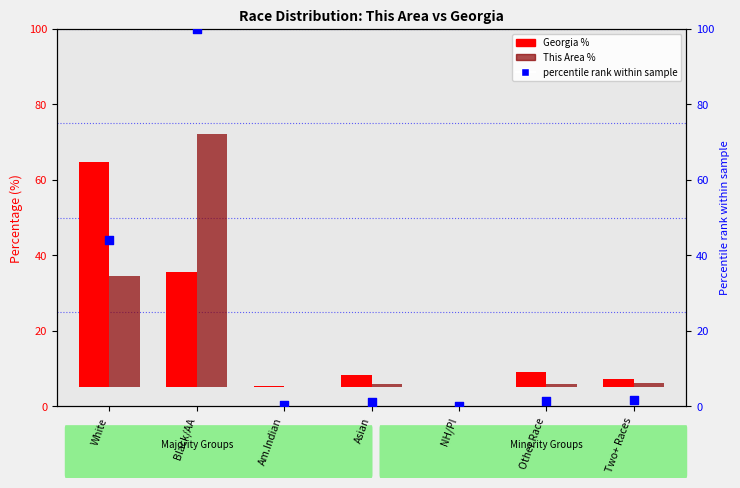

What is the total value across all series at Two+ Races?

5.1